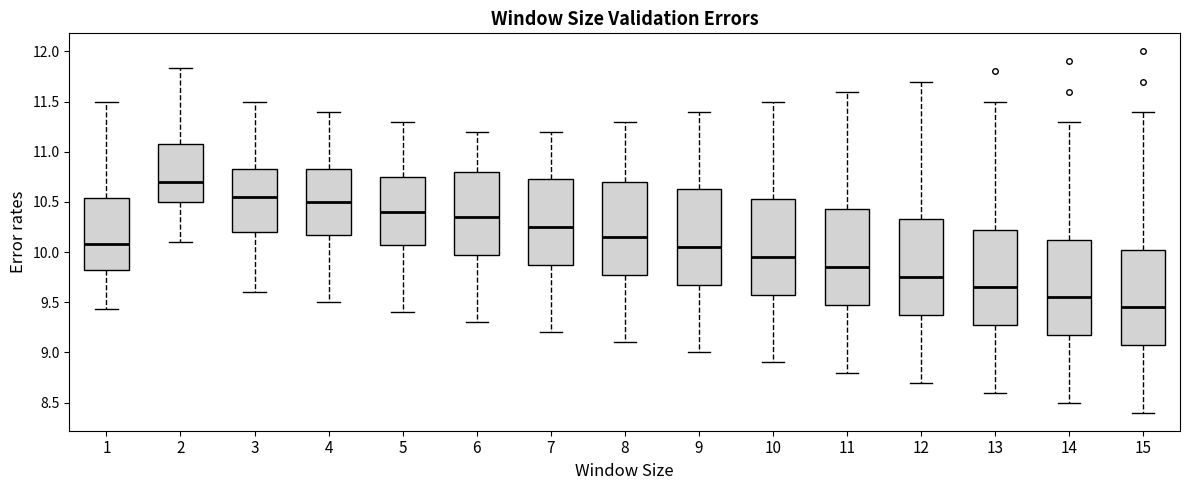

Reading left to right, transcribe this box plot: for each box, give where its median line is, the range the box spans, and where its two whiskers end, as read against the y-axis. The values are not printed on the chart, so give them approximately, as read against the axis.

1: median 10.10, box 9.80 to 10.55, whiskers 9.45 to 11.50
2: median 10.70, box 10.50 to 11.10, whiskers 10.10 to 11.85
3: median 10.55, box 10.20 to 10.85, whiskers 9.60 to 11.50
4: median 10.50, box 10.20 to 10.85, whiskers 9.50 to 11.40
5: median 10.40, box 10.10 to 10.75, whiskers 9.40 to 11.30
6: median 10.35, box 10.00 to 10.80, whiskers 9.30 to 11.20
7: median 10.25, box 9.90 to 10.75, whiskers 9.20 to 11.20
8: median 10.15, box 9.80 to 10.70, whiskers 9.10 to 11.30
9: median 10.05, box 9.70 to 10.65, whiskers 9.00 to 11.40
10: median 9.95, box 9.60 to 10.55, whiskers 8.90 to 11.50
11: median 9.85, box 9.50 to 10.45, whiskers 8.80 to 11.60
12: median 9.75, box 9.40 to 10.35, whiskers 8.70 to 11.70
13: median 9.65, box 9.30 to 10.25, whiskers 8.60 to 11.50
14: median 9.55, box 9.20 to 10.15, whiskers 8.50 to 11.30
15: median 9.45, box 9.10 to 10.05, whiskers 8.40 to 11.40